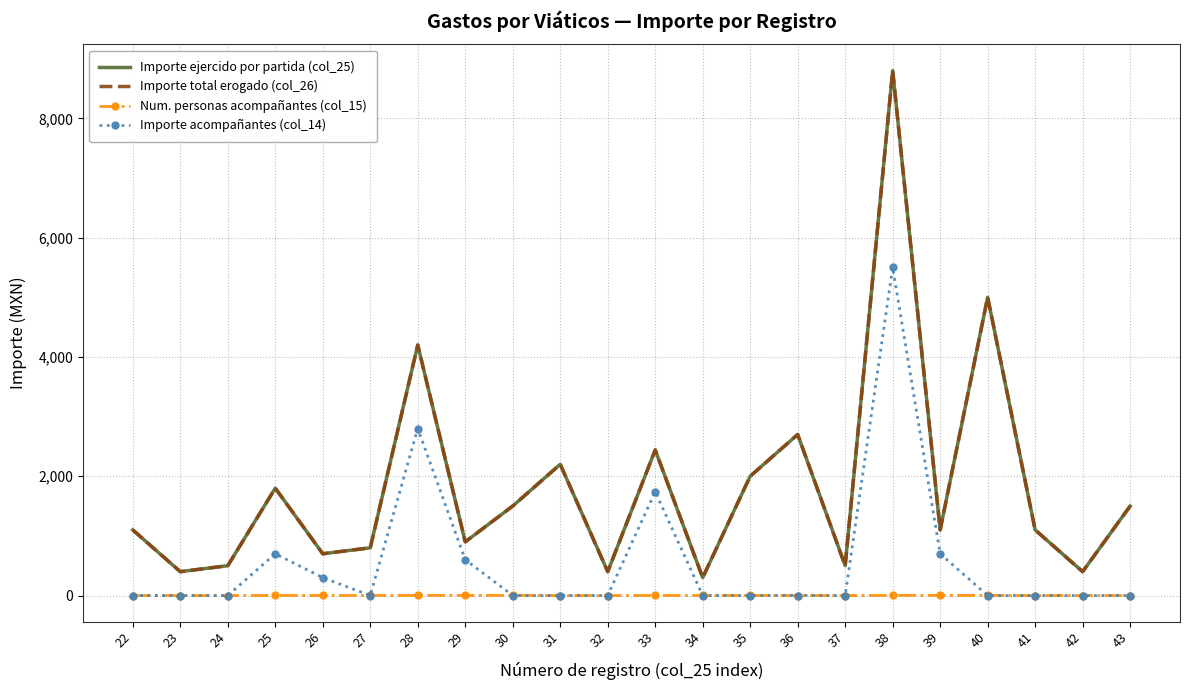

How many data points in Num. personas acompañantes (col_15) are less than 1?

10